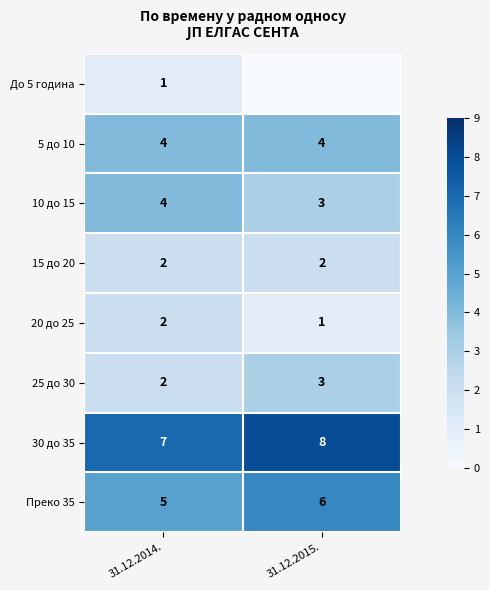

At which label is 10 до 15 closest to 3?

31.12.2015.